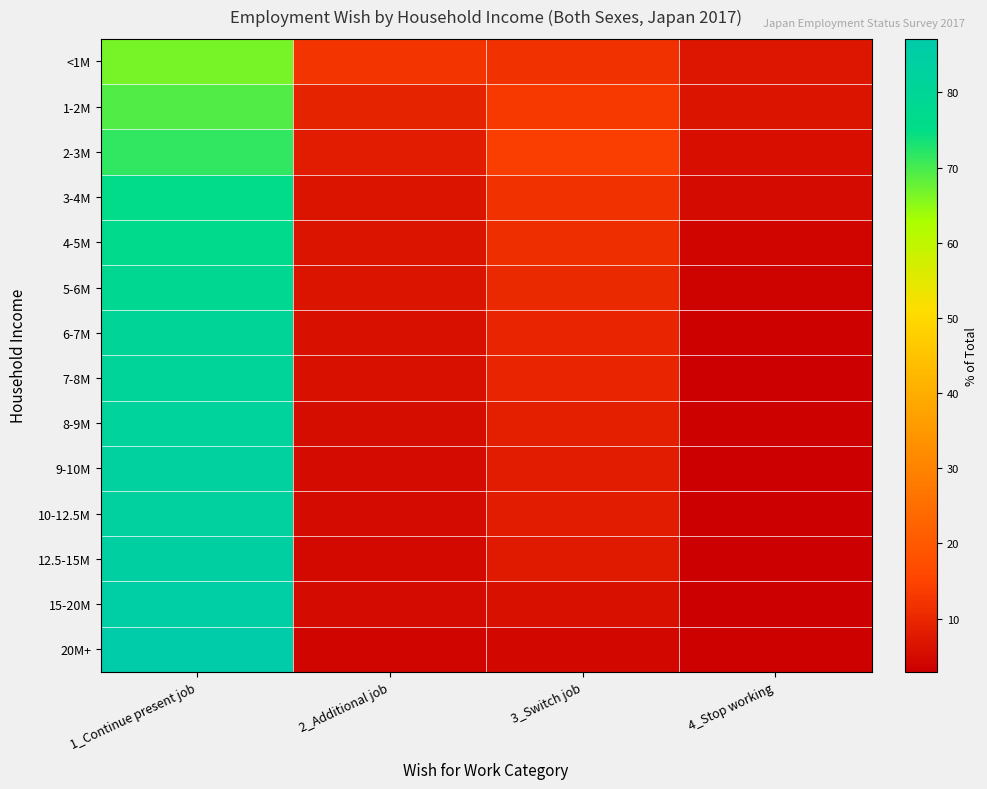

Which has a higher value, 4_Stop working or 3_Switch job?

3_Switch job